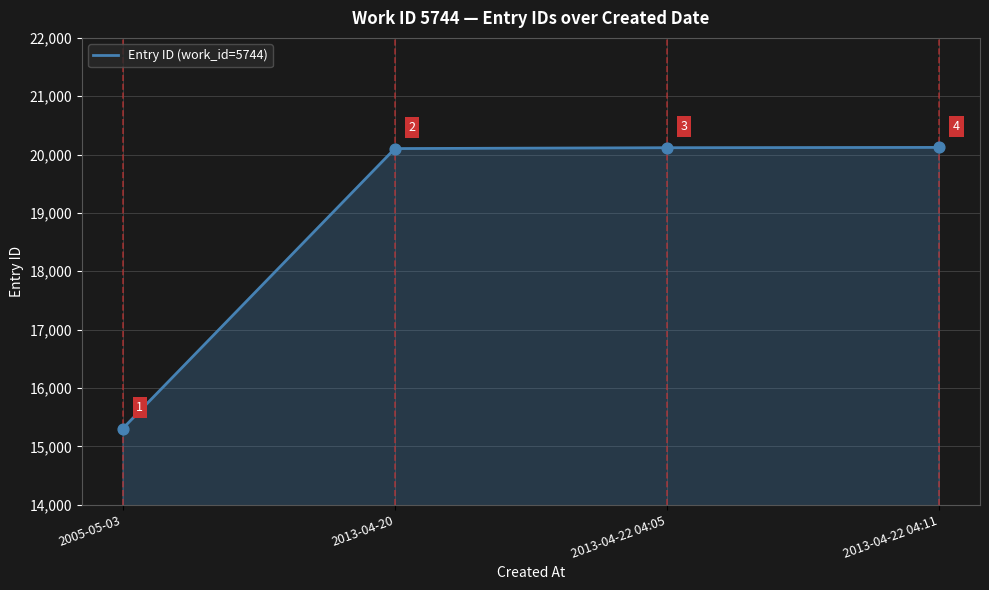

Between 2013-04-22 04:05 and 2005-05-03, which is larger?

2013-04-22 04:05